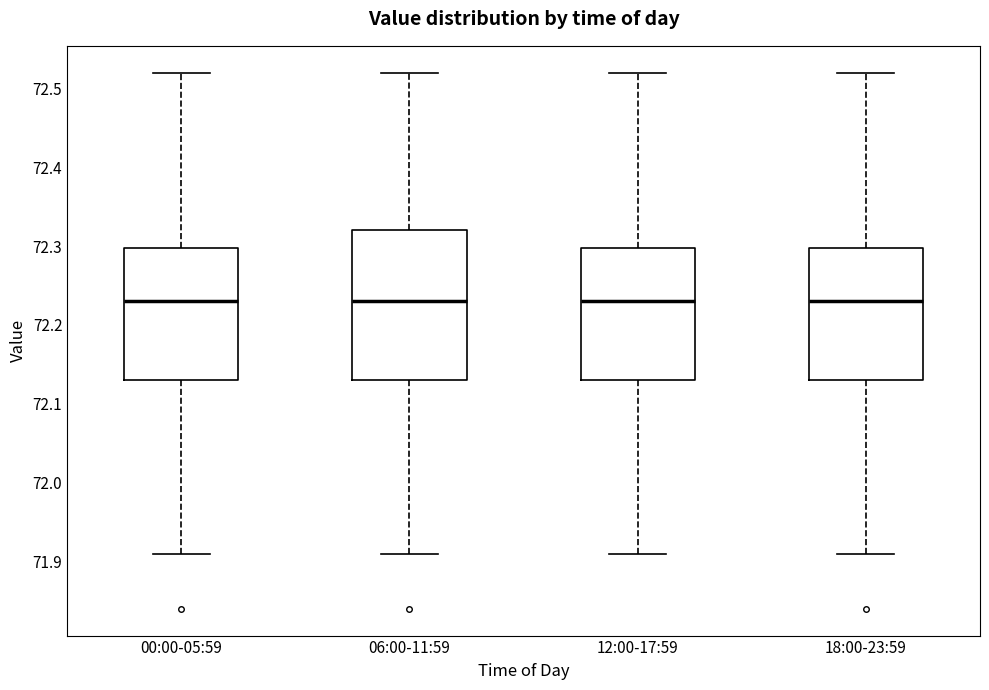

Reading left to right, transcribe this box plot: for each box, give where its median line is, the range the box spans, and where its two whiskers end, as read against the y-axis. The values are not printed on the chart, so give them approximately, as read against the axis.

00:00-05:59: median 72.23, box 72.13 to 72.30, whiskers 71.91 to 72.52
06:00-11:59: median 72.23, box 72.13 to 72.32, whiskers 71.91 to 72.52
12:00-17:59: median 72.23, box 72.13 to 72.30, whiskers 71.91 to 72.52
18:00-23:59: median 72.23, box 72.13 to 72.30, whiskers 71.91 to 72.52